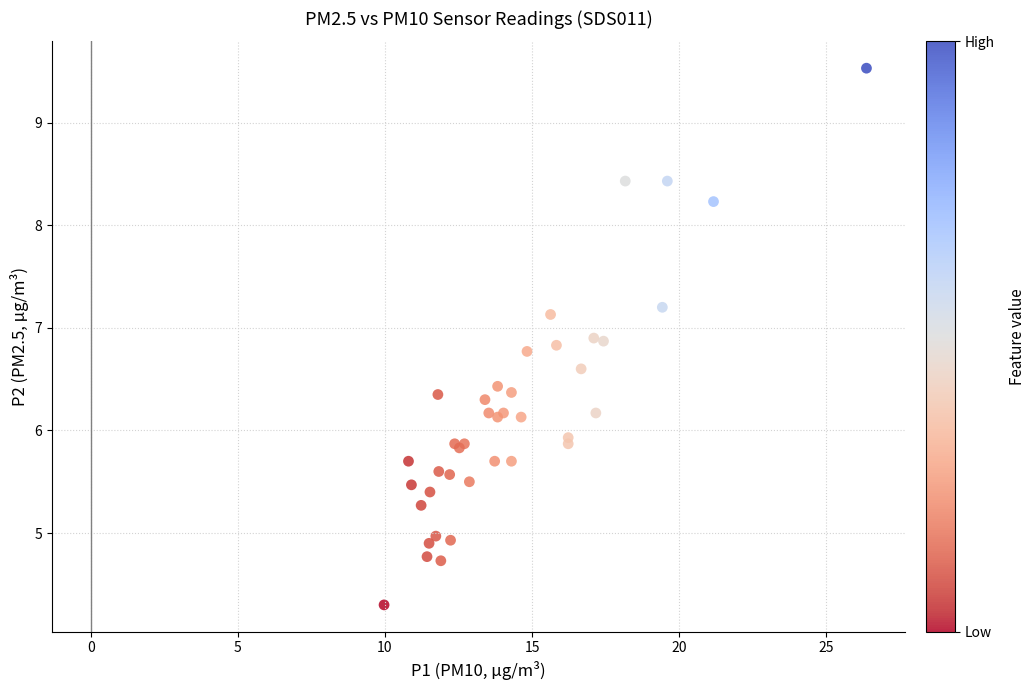

What Y value in the scatter plot is closest to 6?

5.9